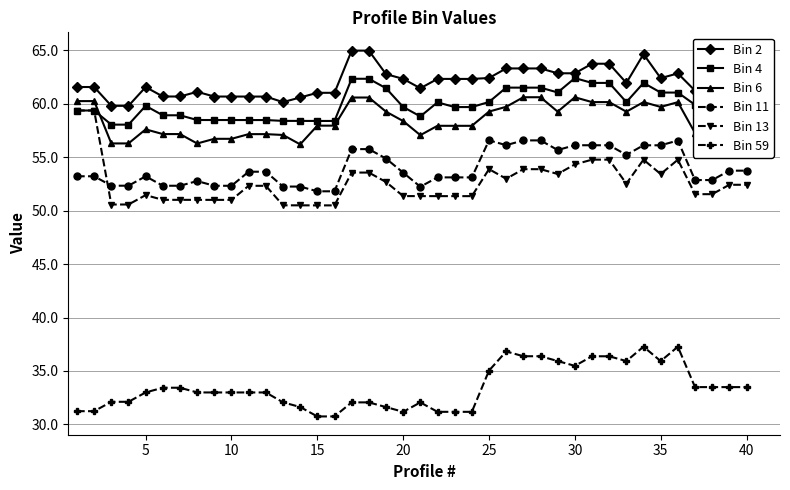

What is the lowest value of the Bin 11 series?

51.8